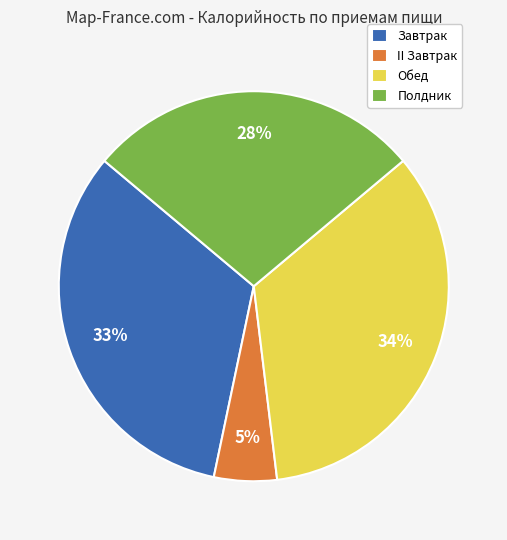

Is there any slice that represents more than half of the pie?

No